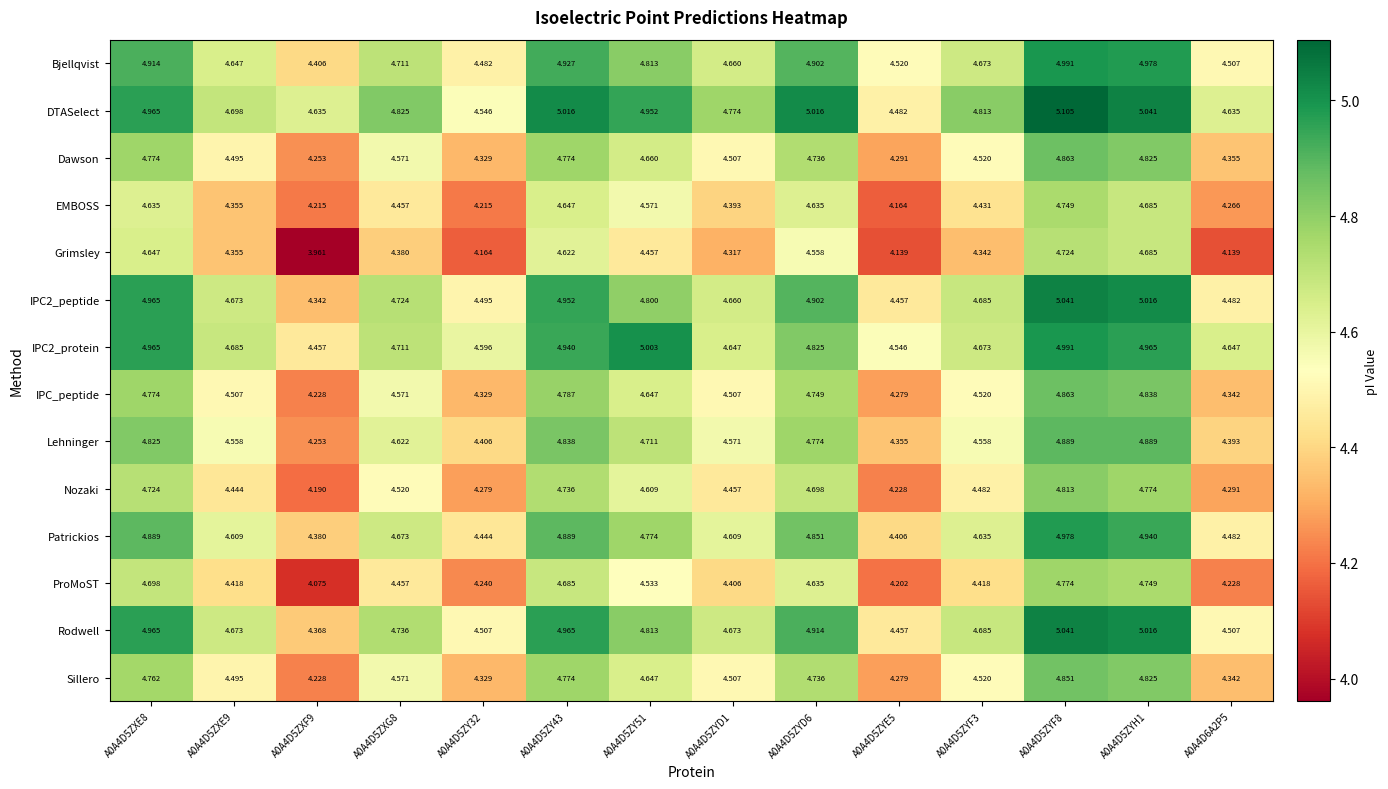

Which series has the widest spread of values?

Grimsley